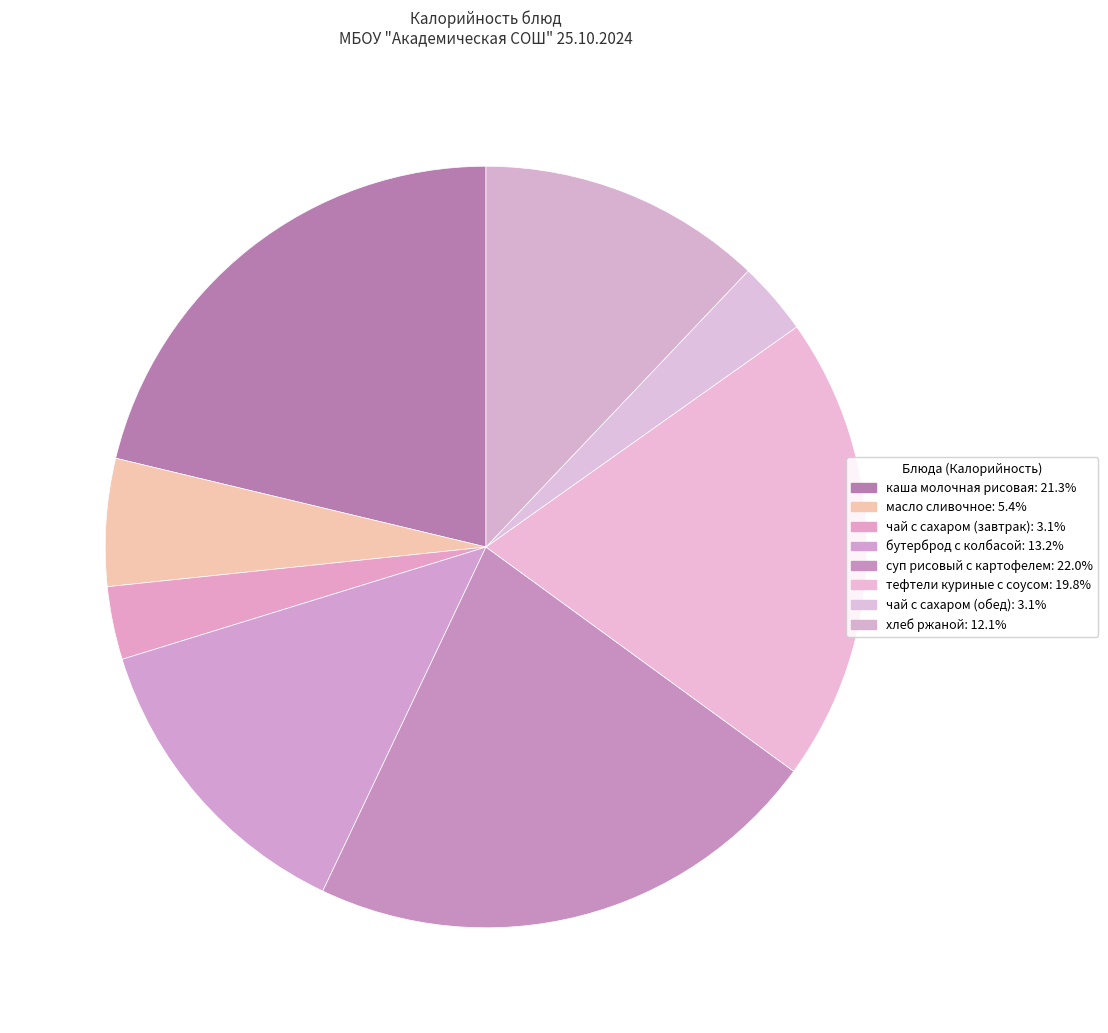

How many slices are in this pie chart?

8